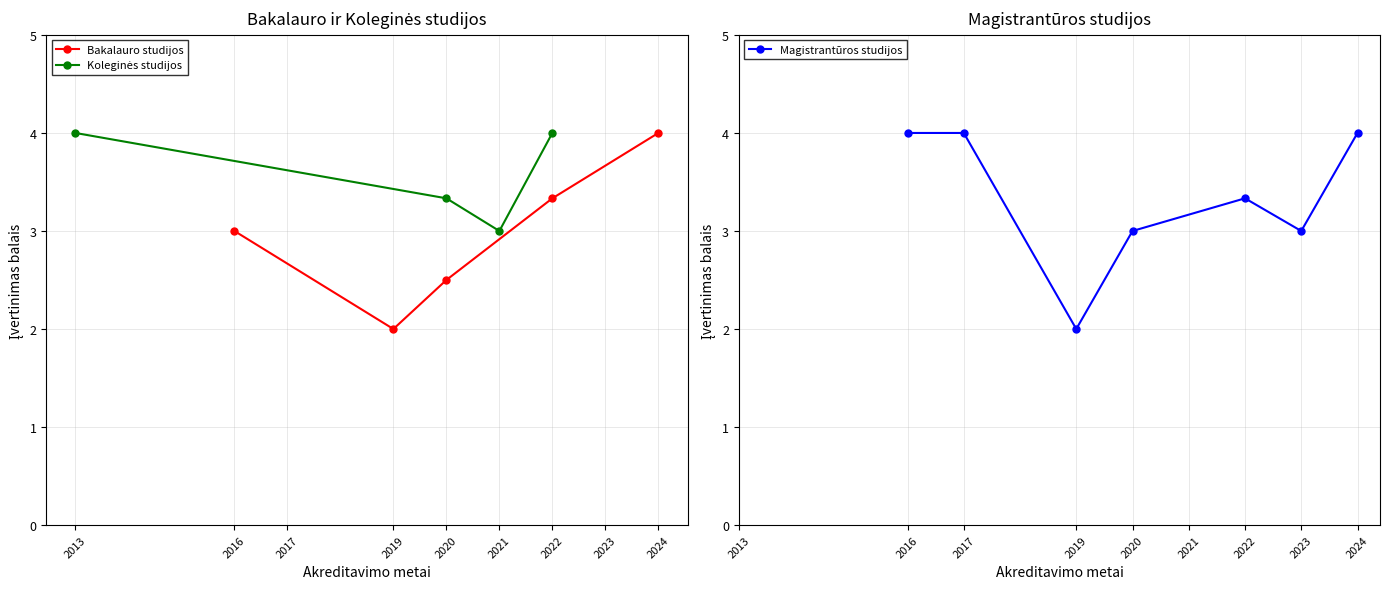

True or false: Bakalauro studijos has a value of 2.2 at 2022.

False